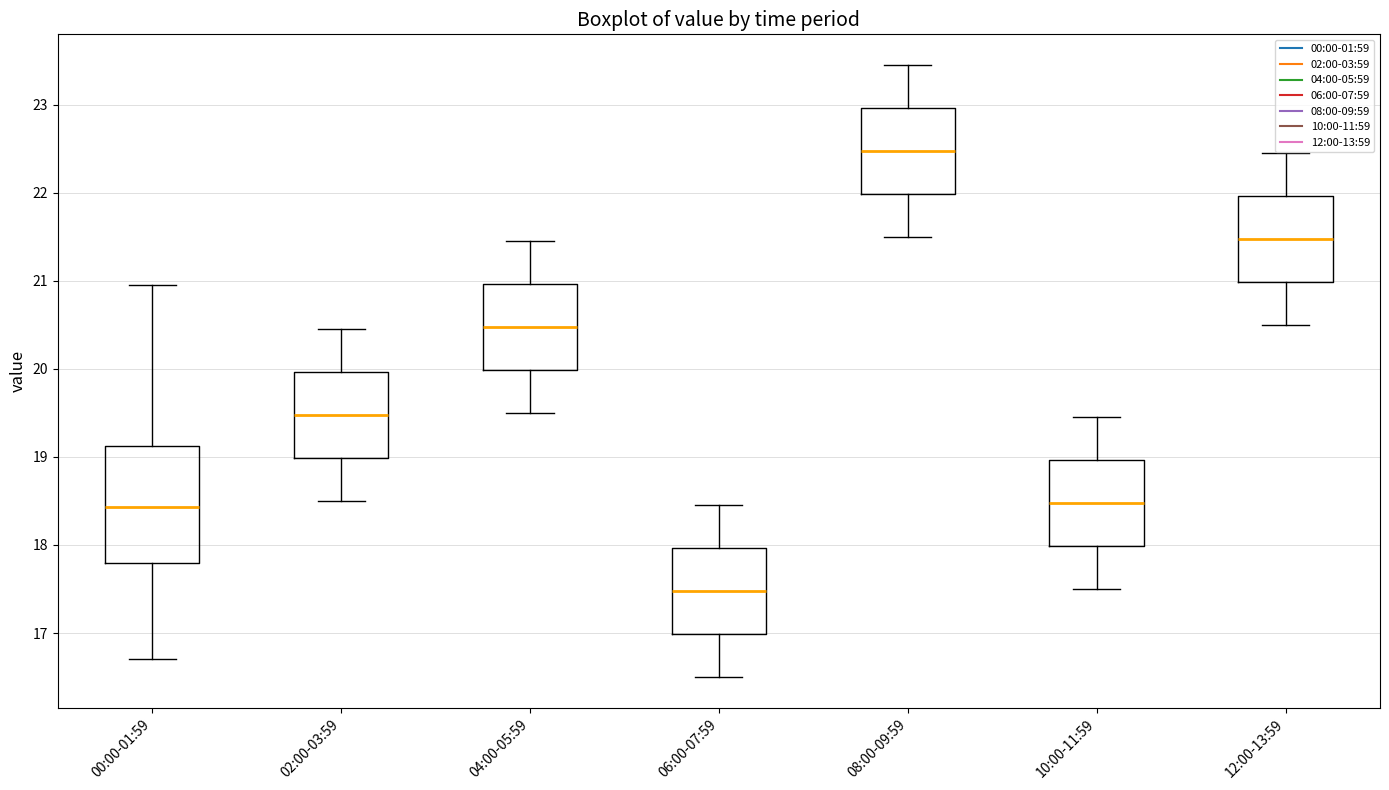

Where is the lower edge of the box for 06:00-07:59 on the y-axis? The values are not printed on the chart, so give them approximately, as read against the axis.

17.0